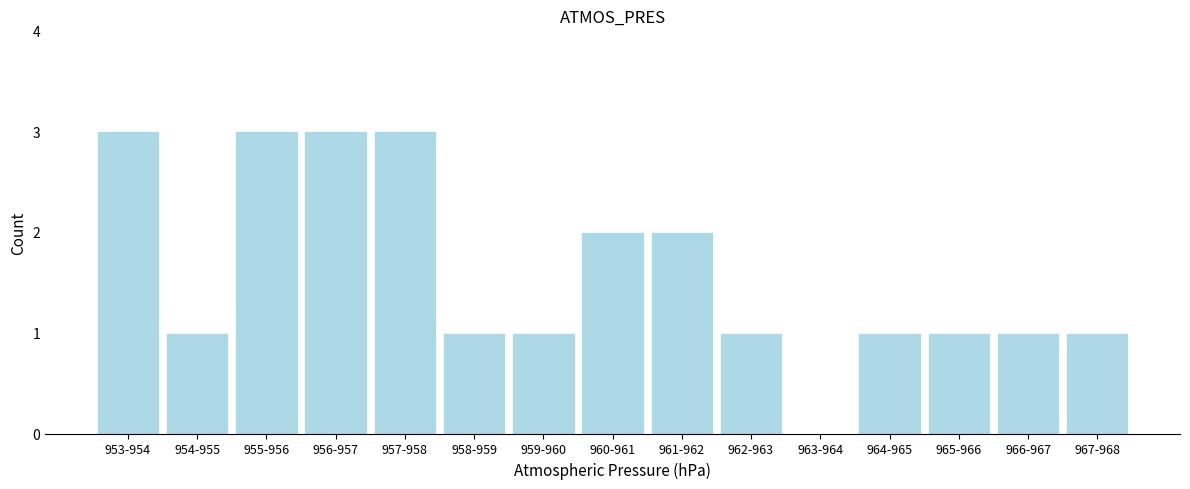

Reading left to right, list all the values displayed in this chart.

953-954=3	954-955=1	955-956=3	956-957=3	957-958=3	958-959=1	959-960=1	960-961=2	961-962=2	962-963=1	963-964=0	964-965=1	965-966=1	966-967=1	967-968=1